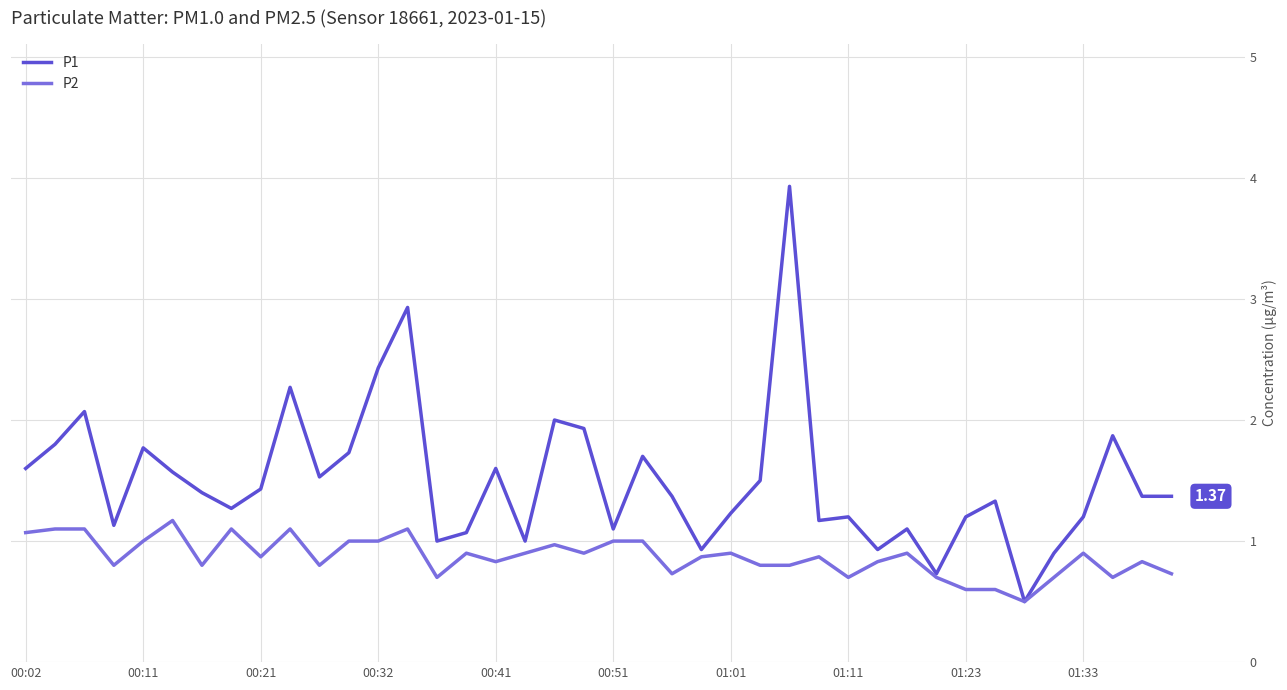

Which series has the largest total across all categories?

P1